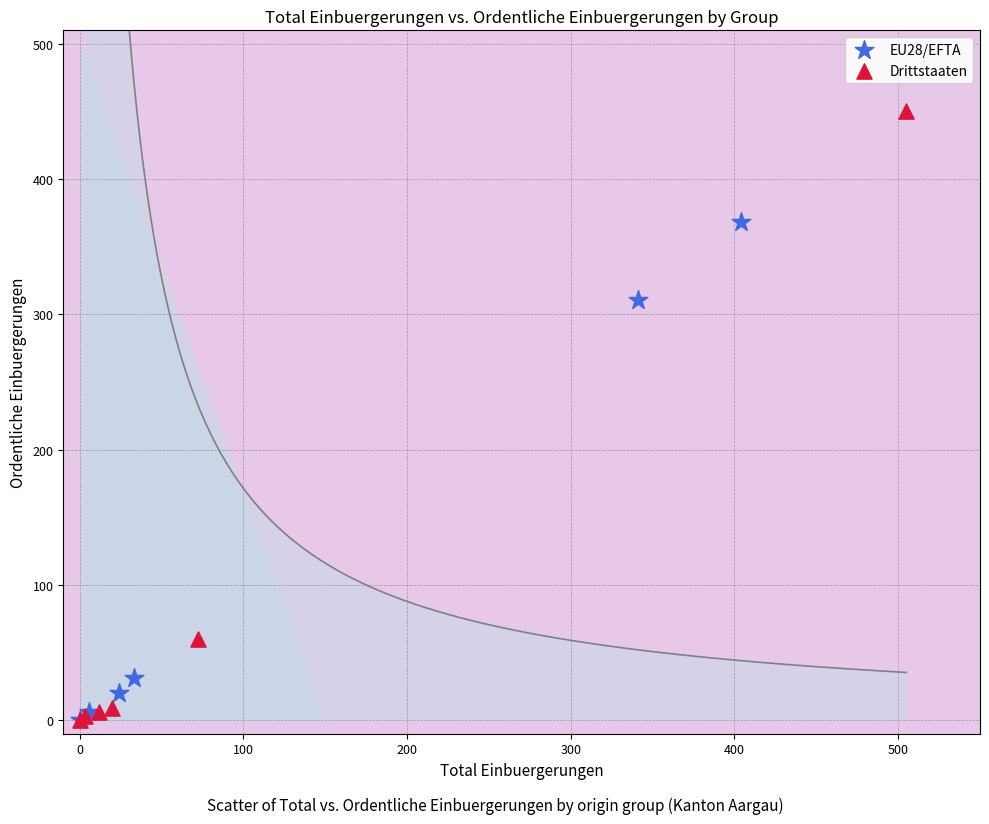

Which series contains the highest Y value?

Drittstaaten